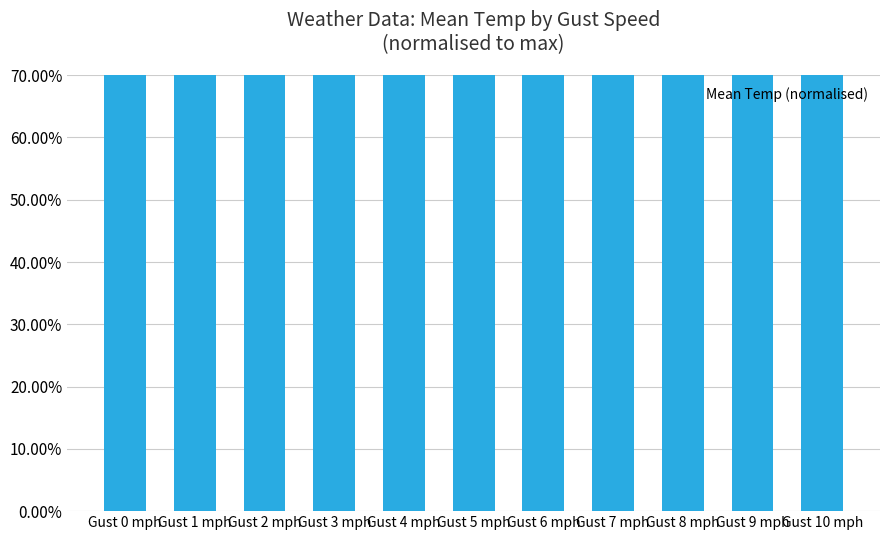

Rank the categories by value from highest to lowest.

Gust 1 mph, Gust 2 mph, Gust 0 mph, Gust 3 mph, Gust 4 mph, Gust 5 mph, Gust 6 mph, Gust 7 mph, Gust 8 mph, Gust 9 mph, Gust 10 mph